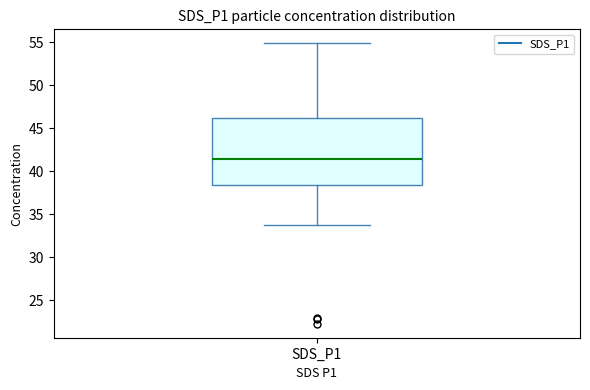

Where does the lower whisker of the box for SDS_P1 end on the y-axis? The values are not printed on the chart, so give them approximately, as read against the axis.

34.0